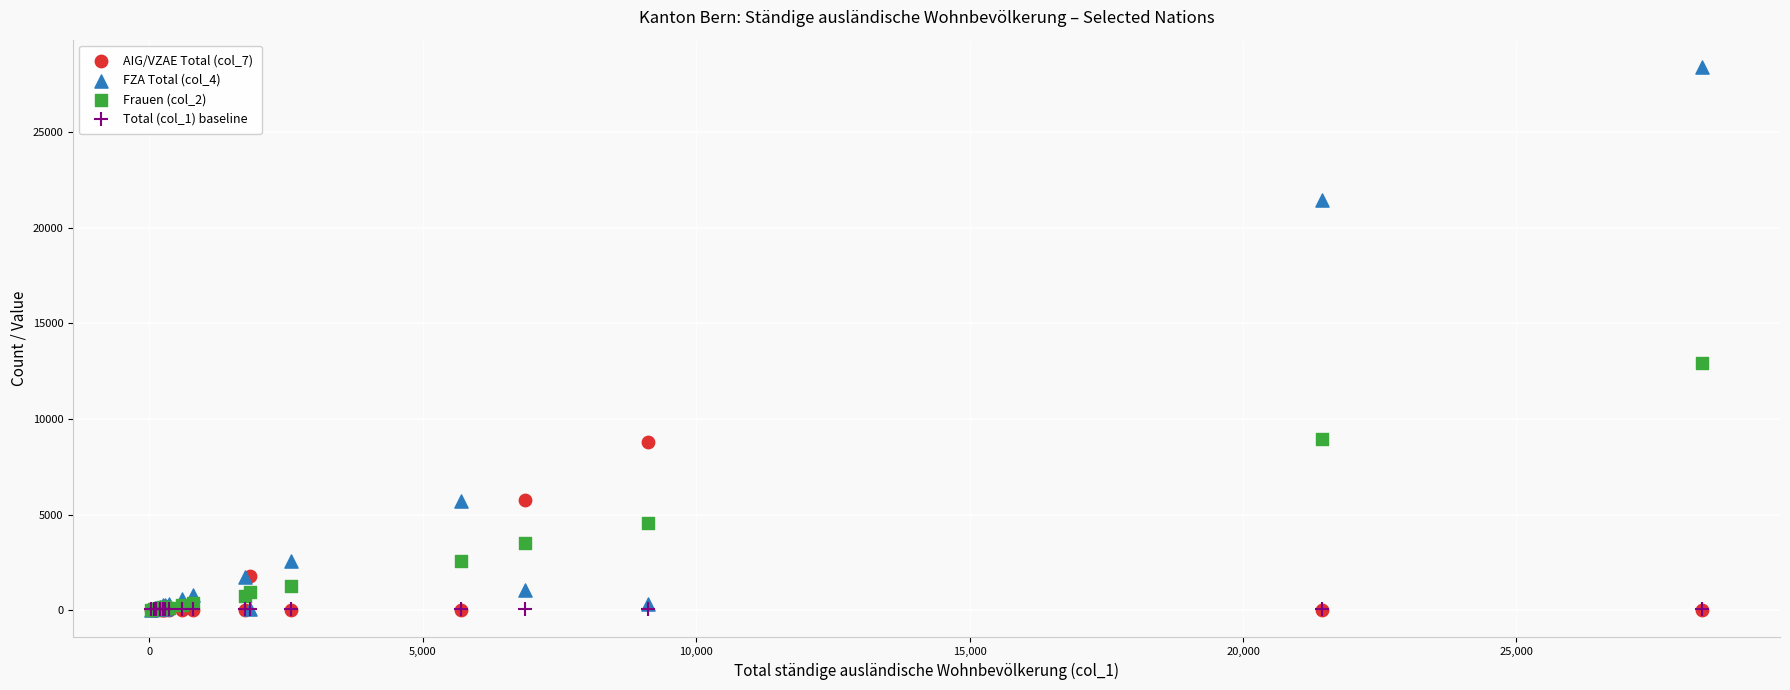

Across all series, what Y value is closest to 14200?

12919